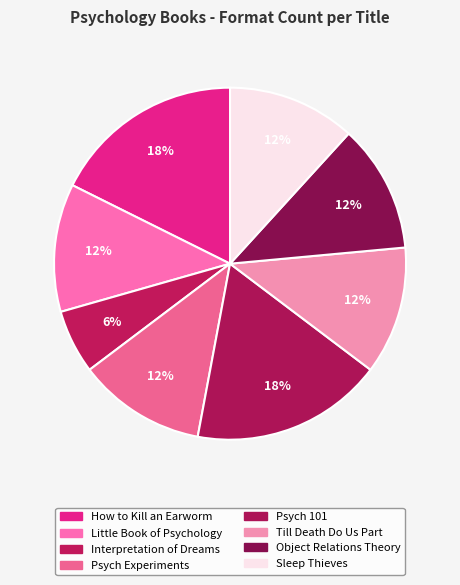

To the nearest percent, what is the average slice percentage?

12%